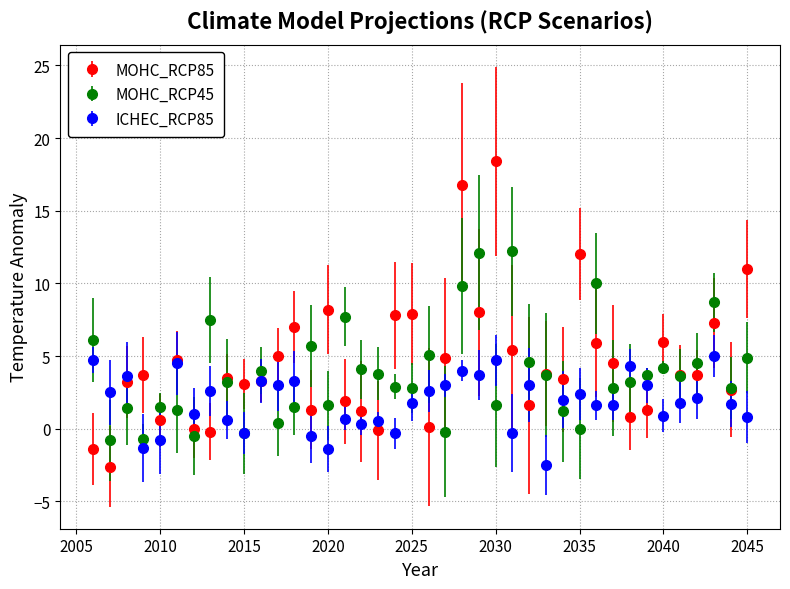

What are all the series names shown in the legend?

MOHC_RCP85, MOHC_RCP45, ICHEC_RCP85